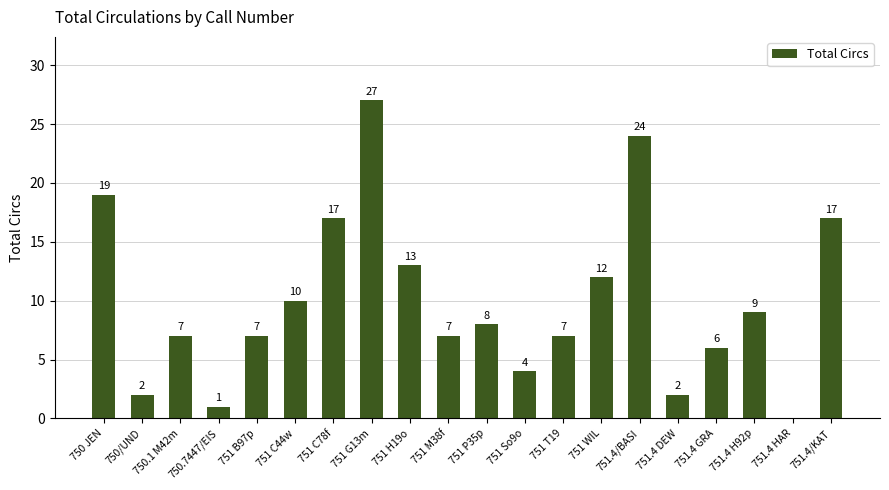

The chart shows a value of 8 at 751 P35p. True or false?

True